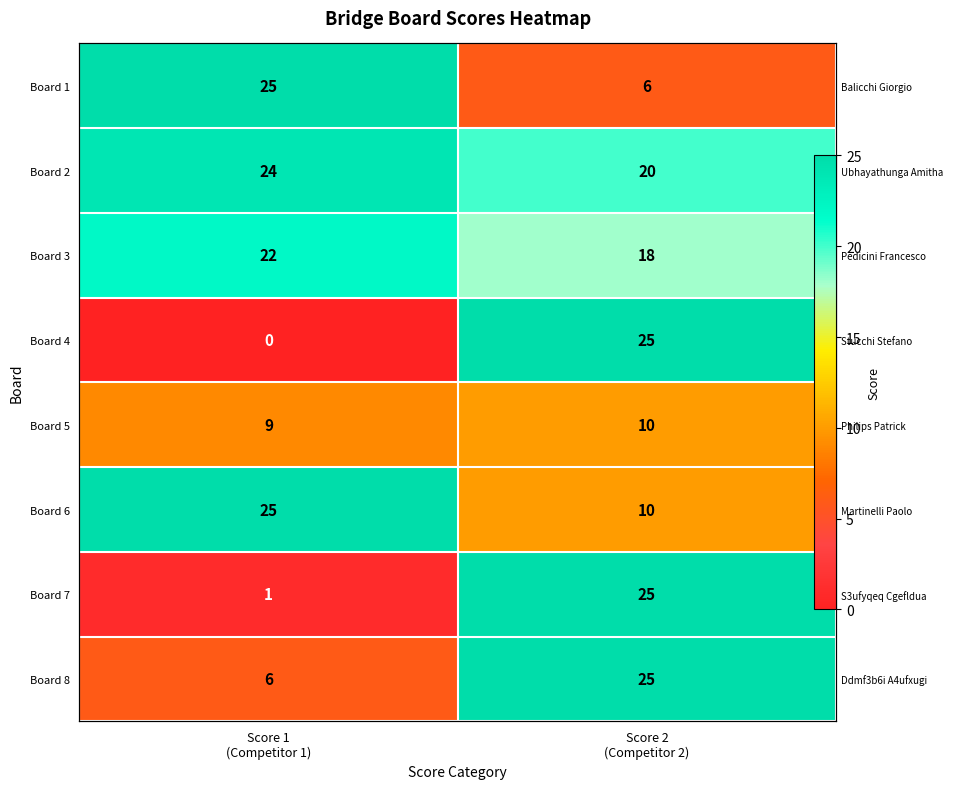

At how many categories does at least one series exceed 1?

2